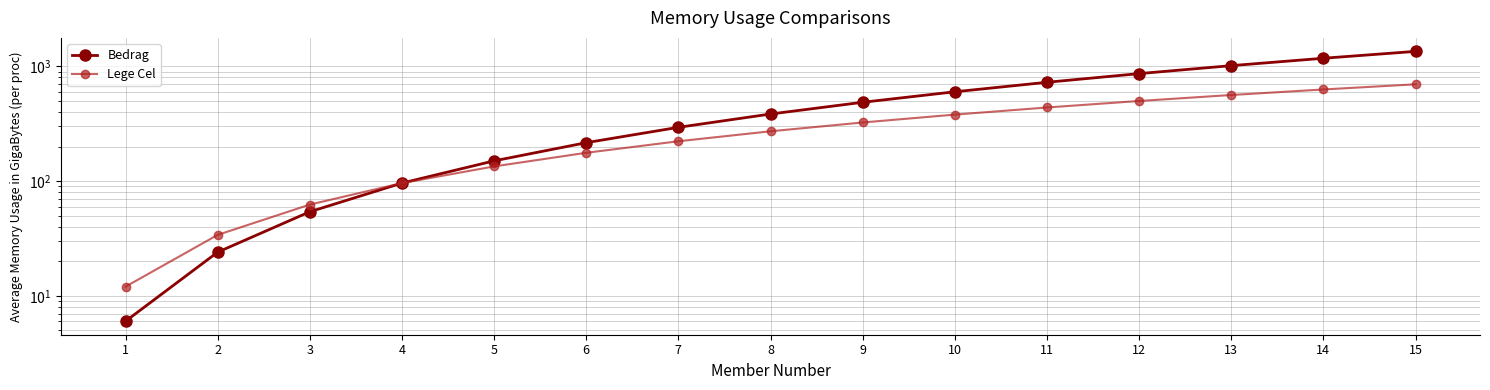

Between 14 and 7, which is larger?

14